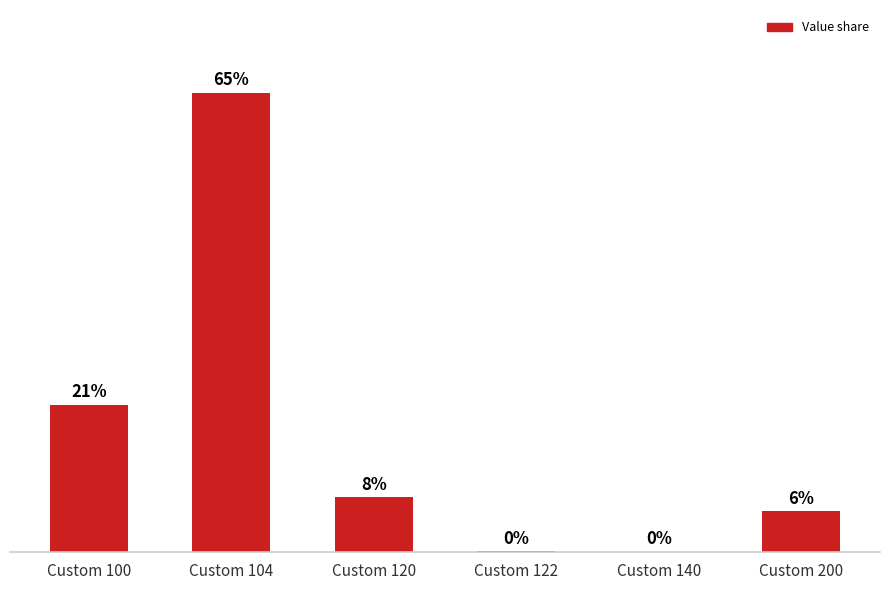

At which label does the data first exceed 7?

Custom 100